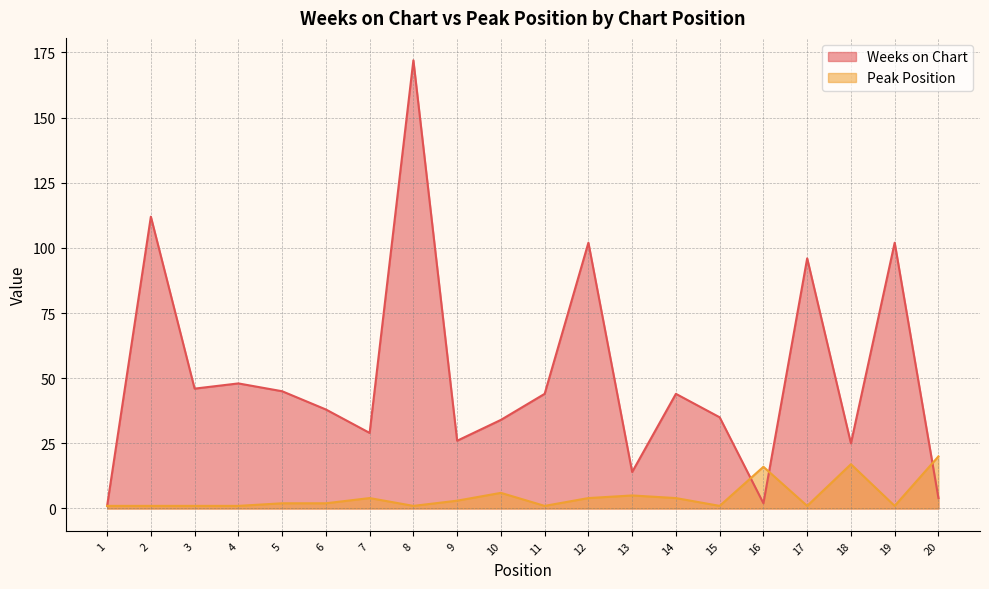

At how many categories does at least one series exceed 89?

5